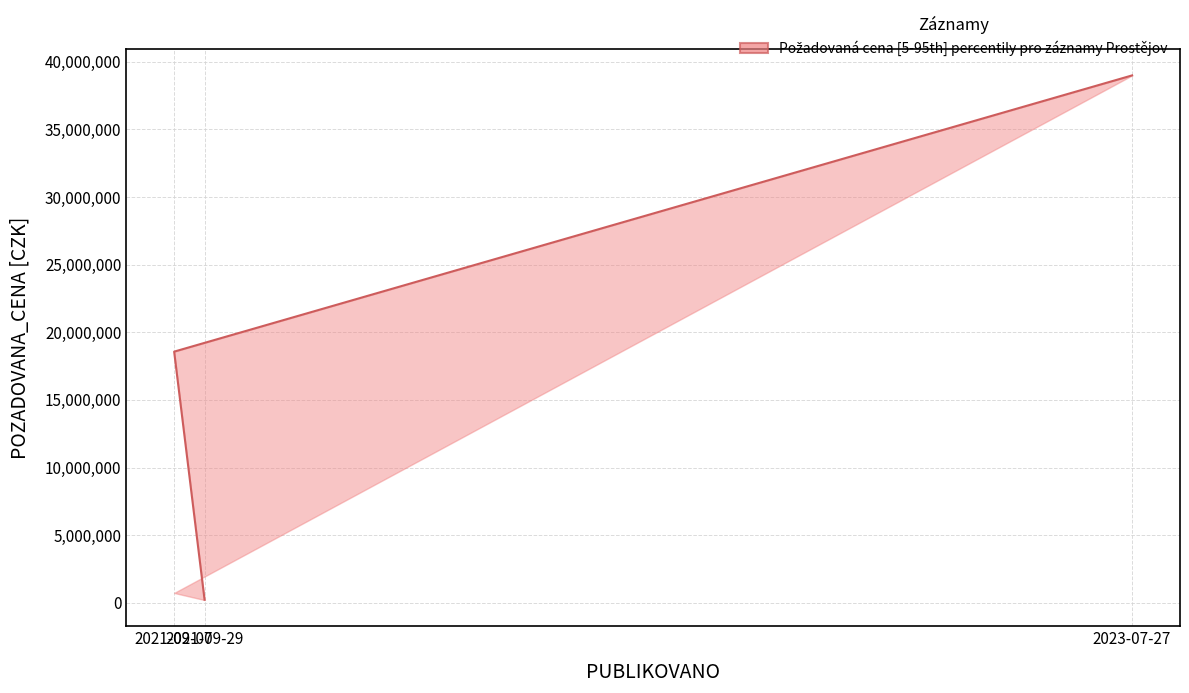

What is the label of the 1st point from the right?

2021-09-29